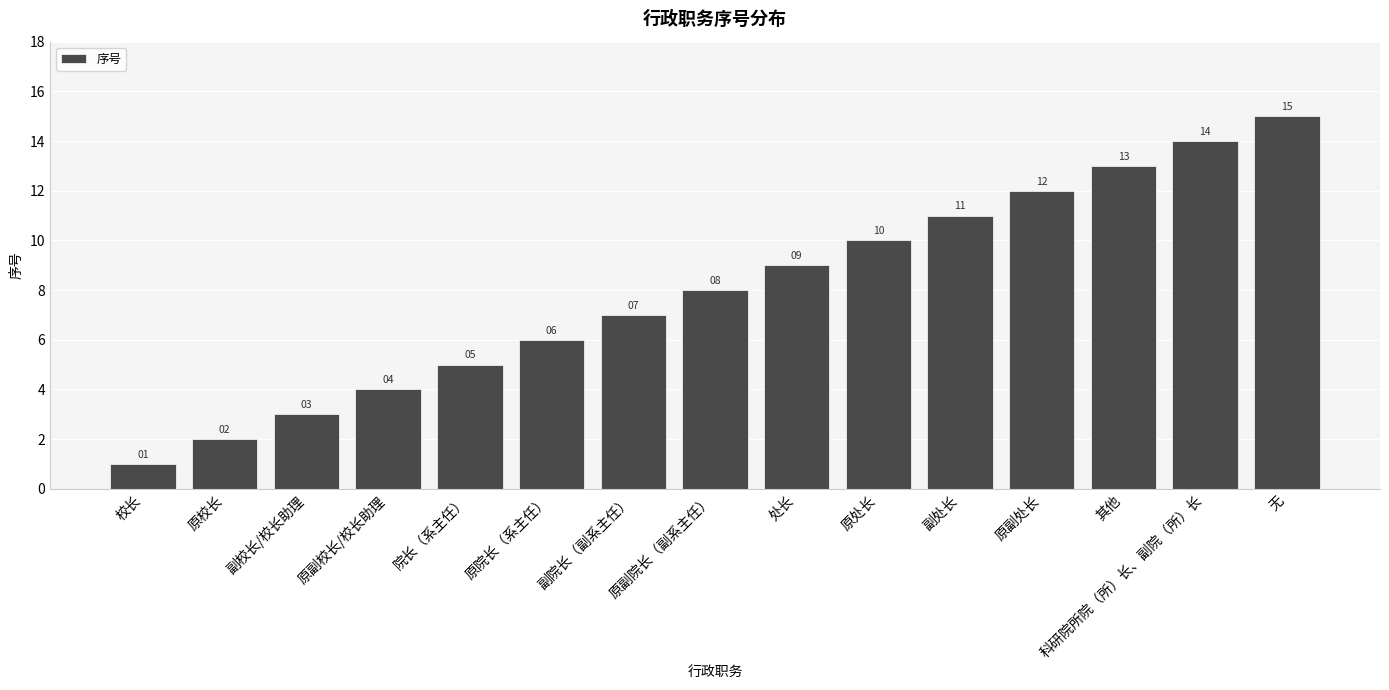

What is the sum of the values at 科研院所院（所）长、副院（所）长 and 副处长?

25